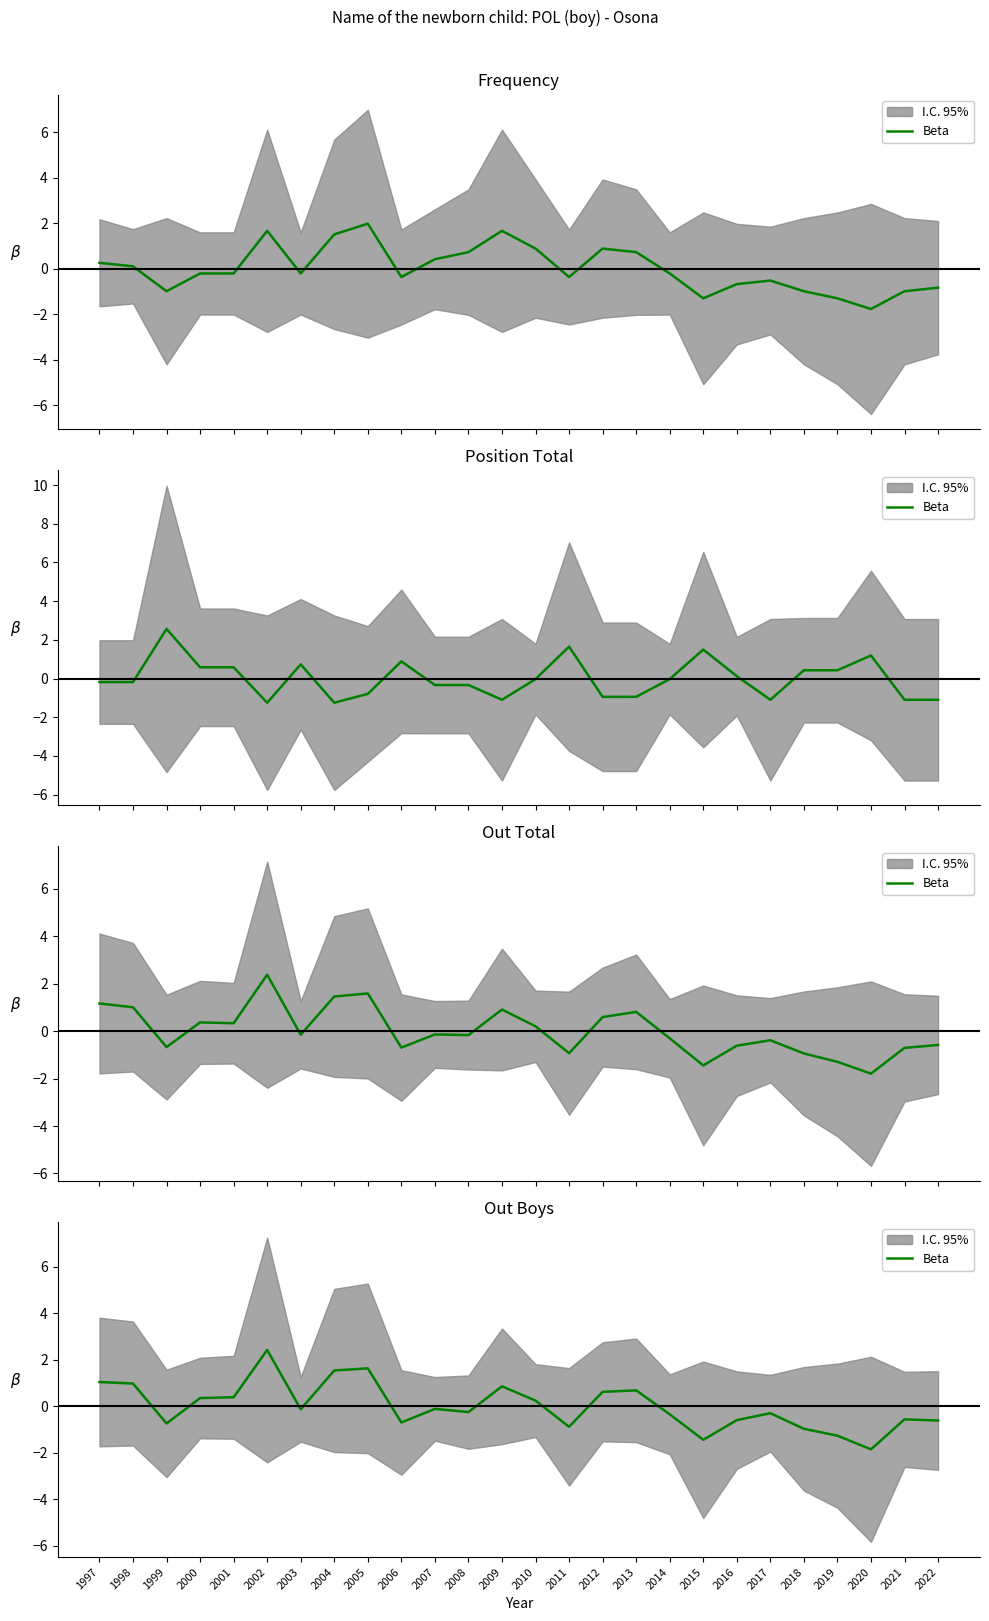

Where is the data nearest to the value 0?

2007